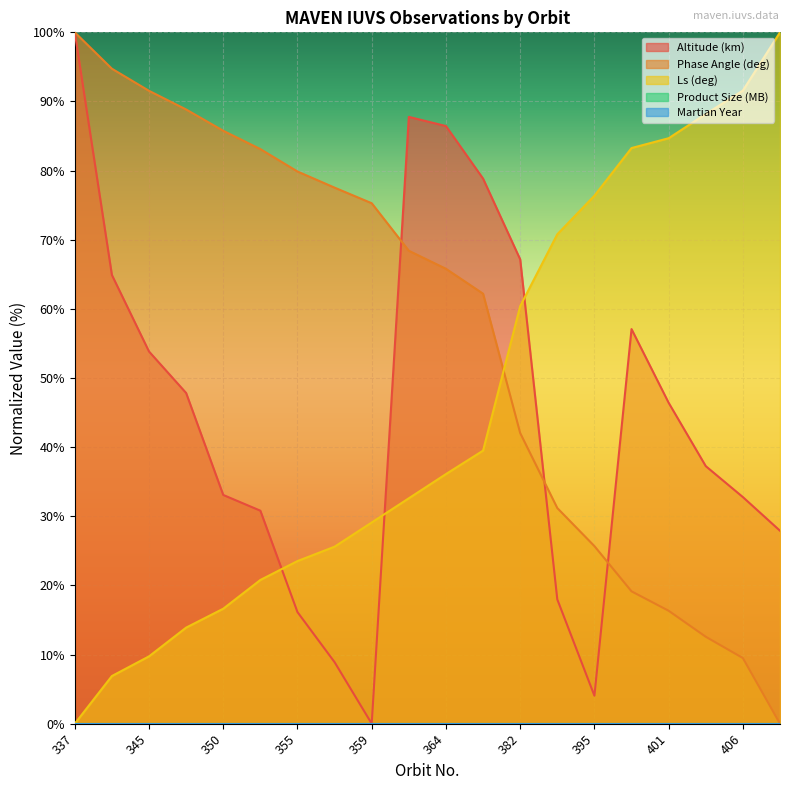

List the series in order of their peak value, lowest first.

Altitude (km), Phase Angle (deg), Ls (deg)